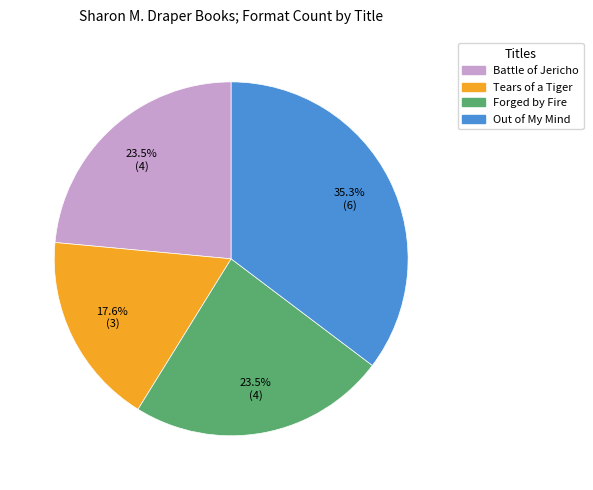

What is the ratio of the value at Tears of a Tiger to the value at Out of My Mind?

0.5